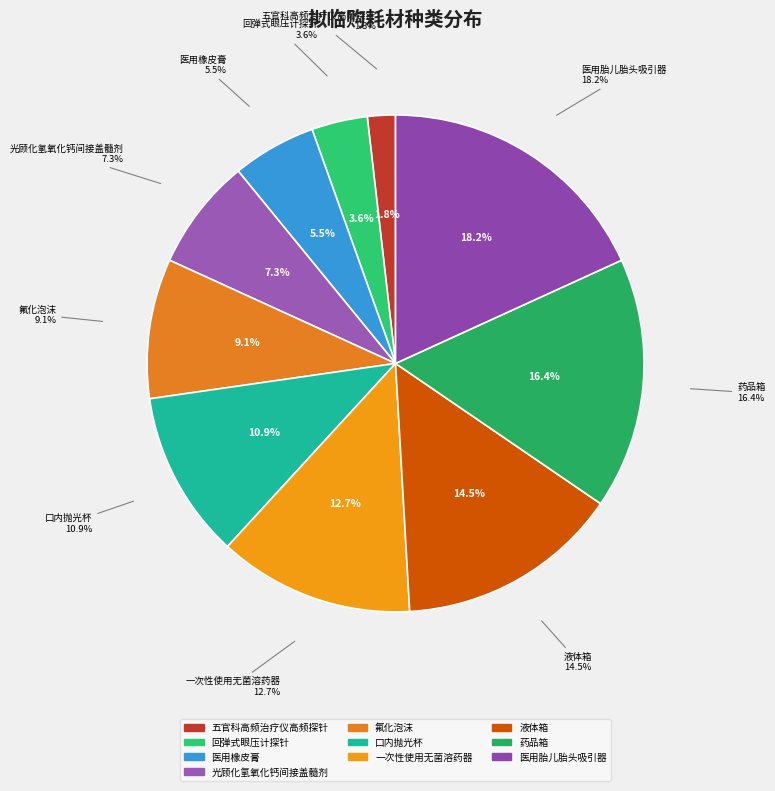

To the nearest percent, what is the difference between the 医用胎儿胎头吸引器 and 五官科高频治疗仪高频探针 slice percentages?

16%